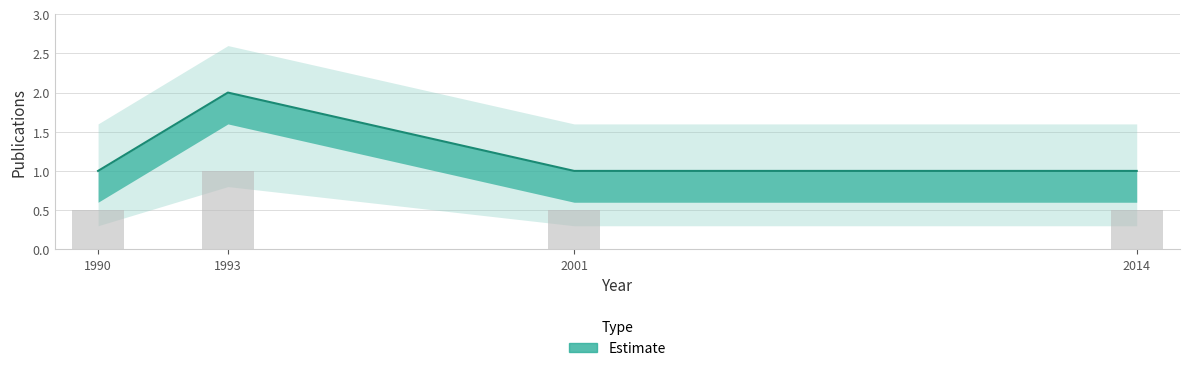

Read the value at 2014.

1